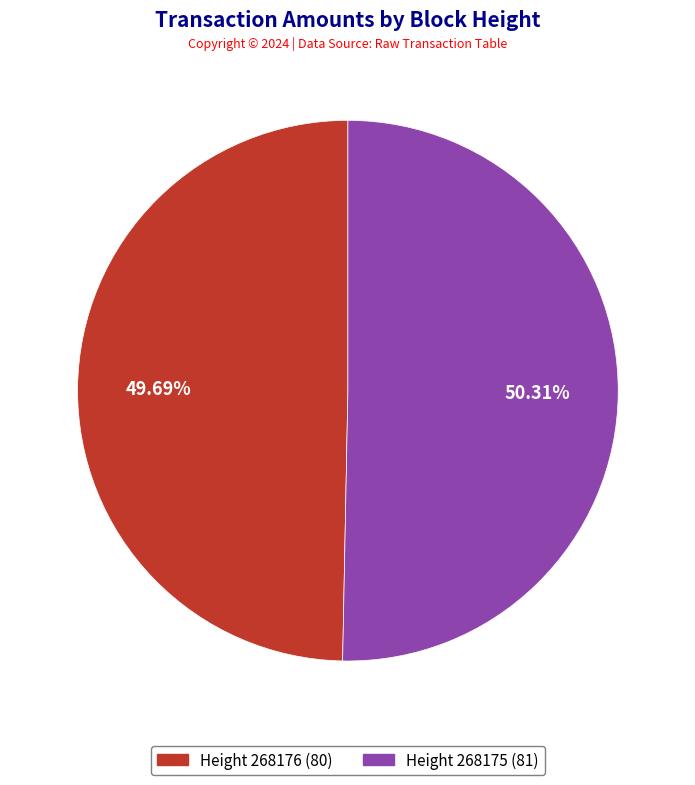

Does any single category account for the majority?

Yes